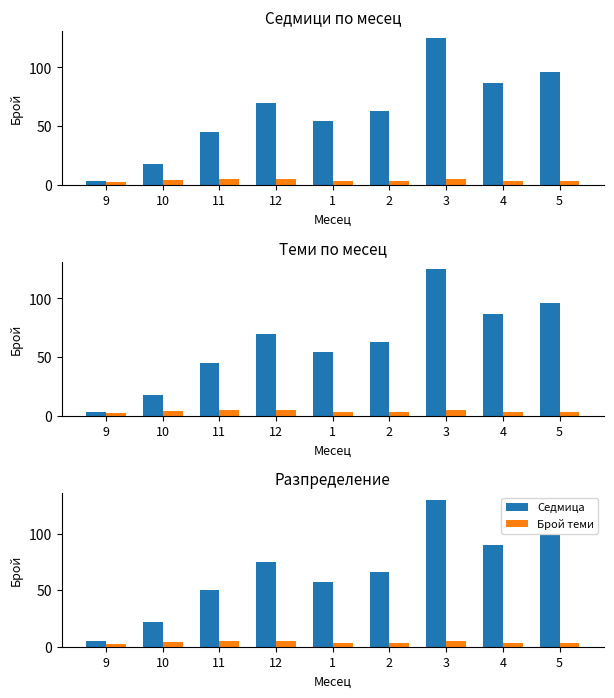

What is the approximate value of Брой теми at 5?

3